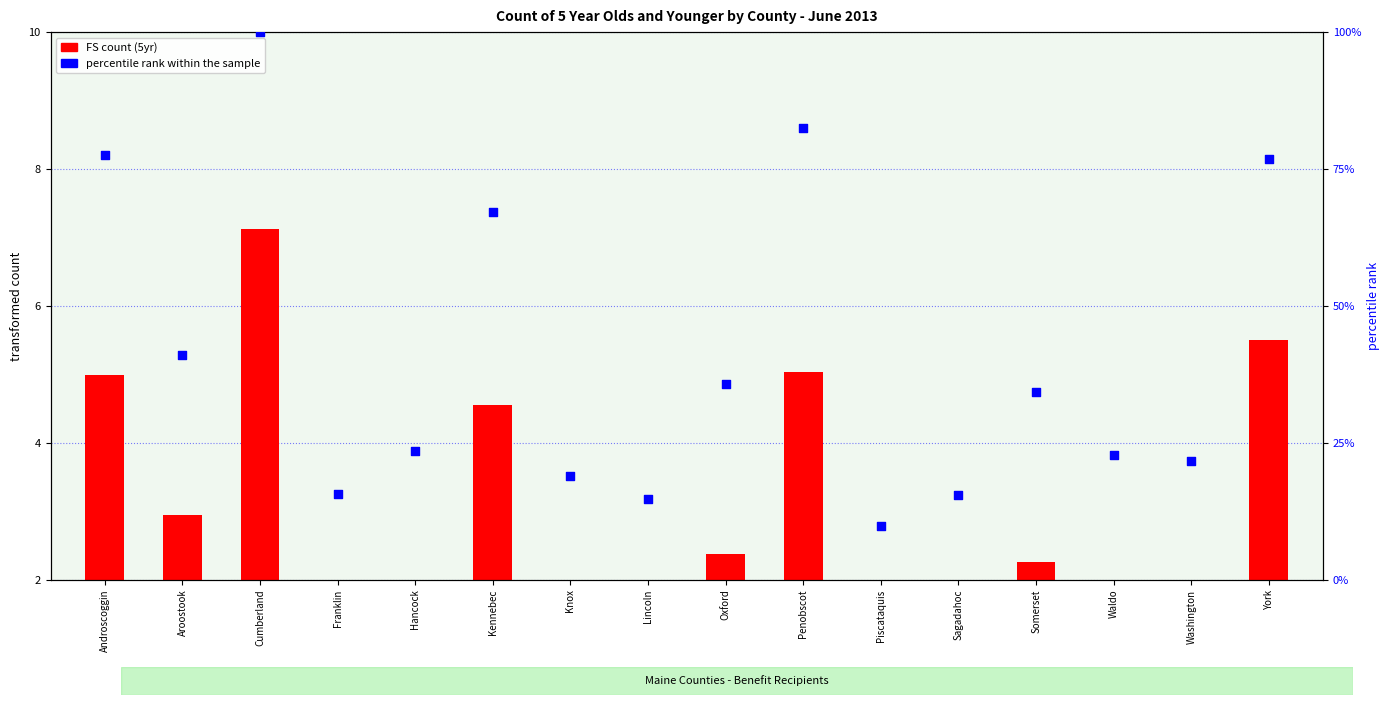

Is the value of FS count (5yr) at Penobscot greater than the value of percentile rank within the sample at York?

No